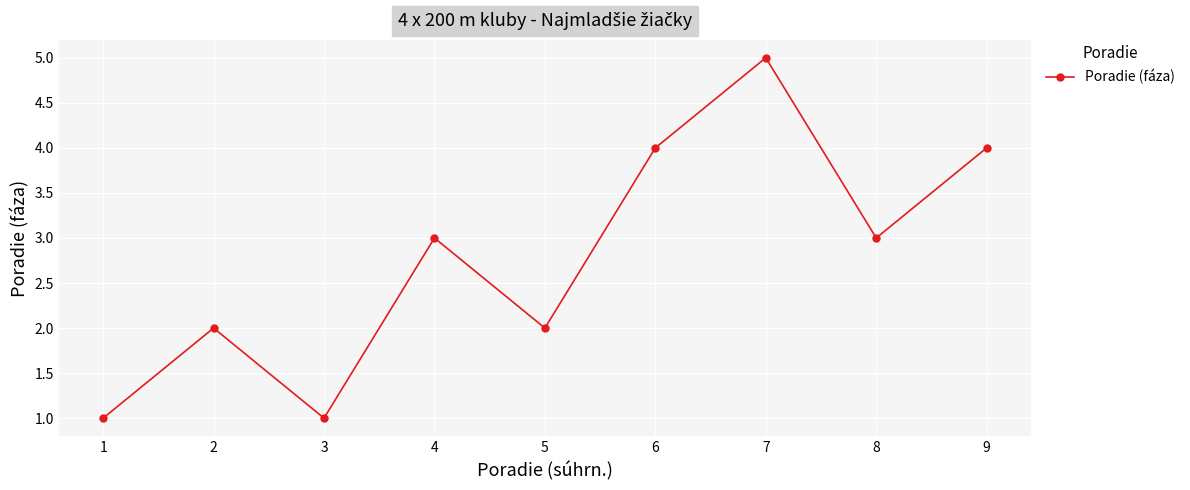

True or false: there are more than 2 points higher than both neighbors.

True